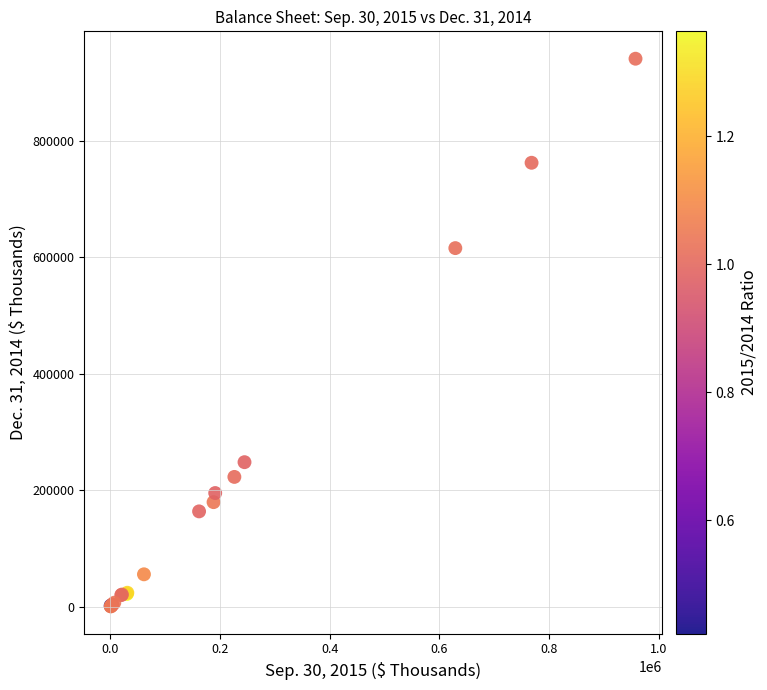

What Y value in the scatter plot is closest to 471089?

616021